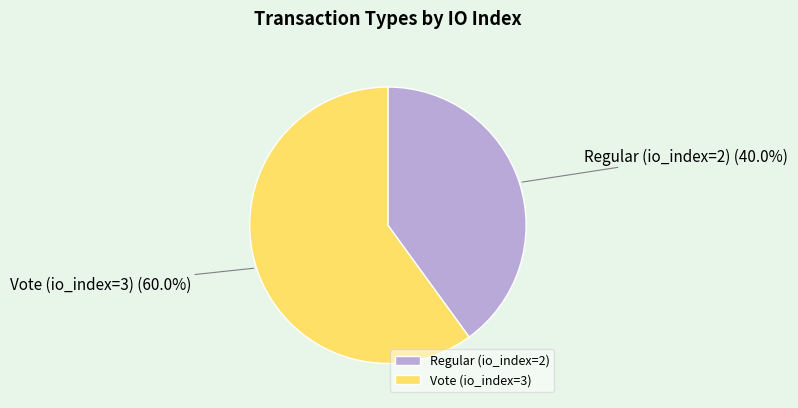

Which slice is the smallest?

Regular (io_index=2)